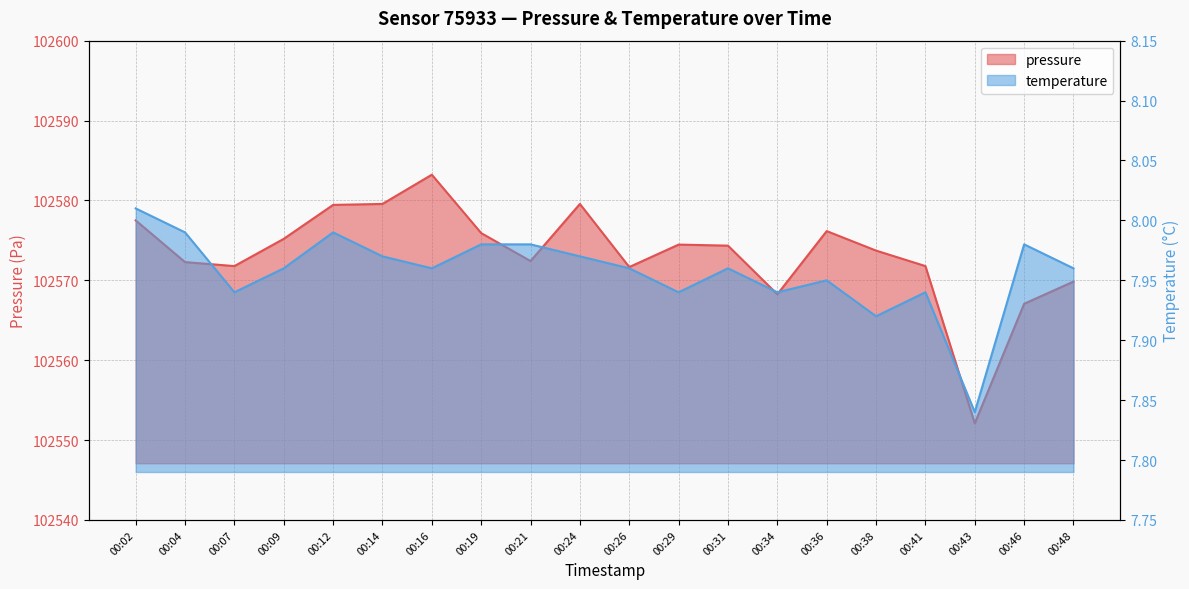

How many lines are shown in the chart?

2